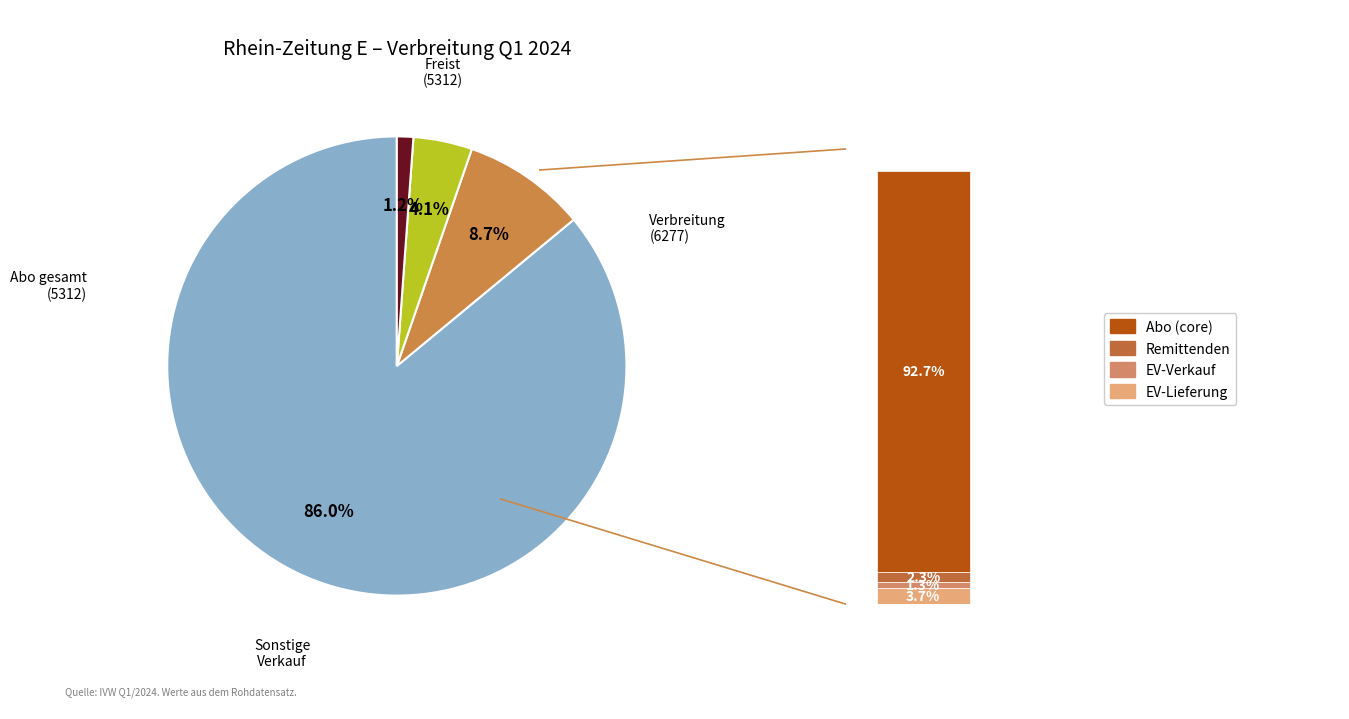

What is the largest slice in the pie chart?

5312